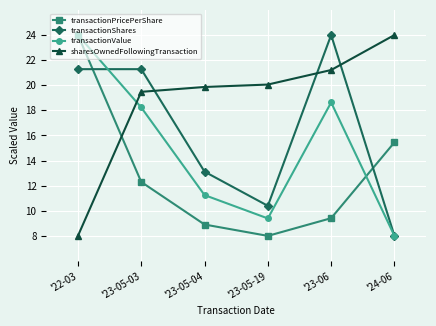

True or false: transactionValue has a value of 18.2 at '23-05-03.

True